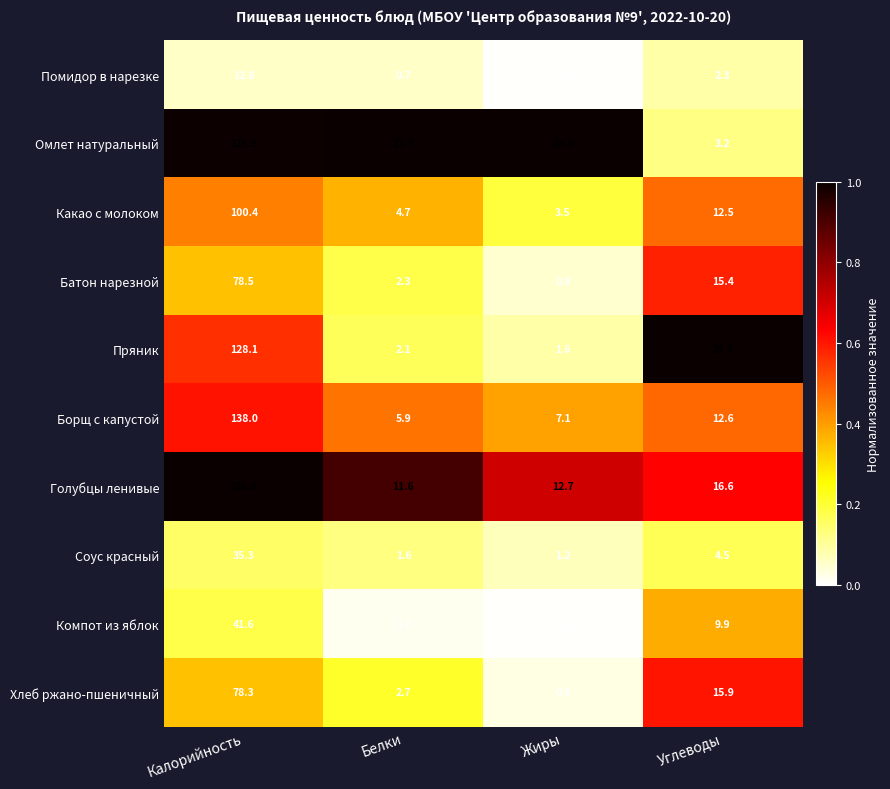

Which series has the largest total across all categories?

Голубцы ленивые